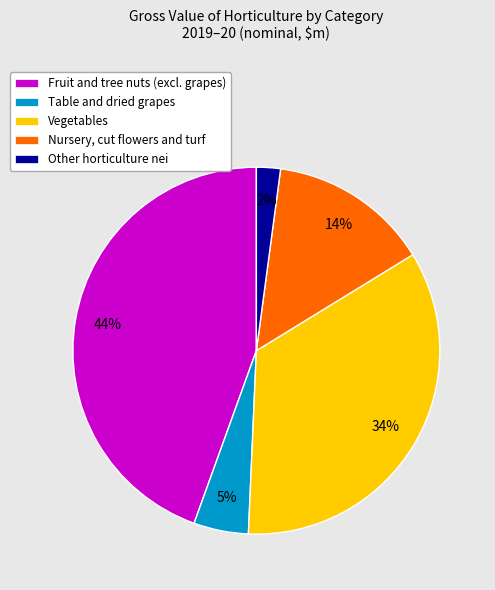

Rank the categories by value from lowest to highest.

Other horticulture nei, Table and dried grapes, Nursery, cut flowers and turf, Vegetables, Fruit and tree nuts (excl. grapes)